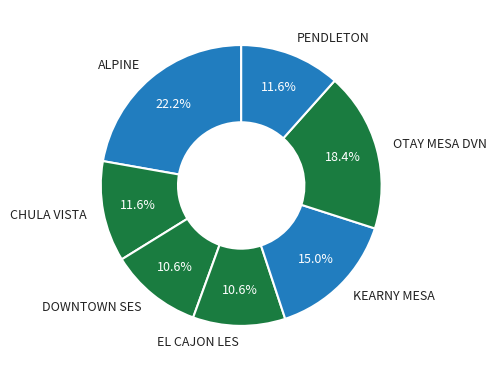

What percentage is the DOWNTOWN SES slice, to the nearest percent?

11%